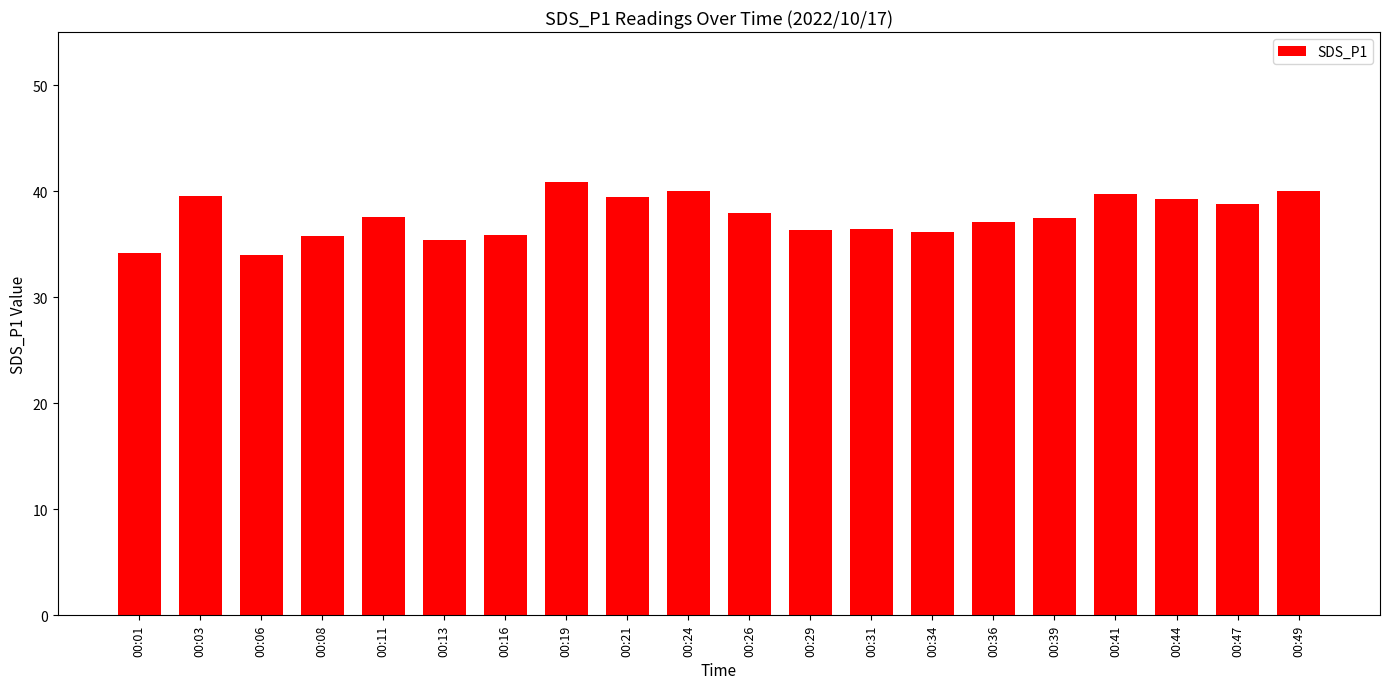

What is the minimum value shown in the chart?

34.0